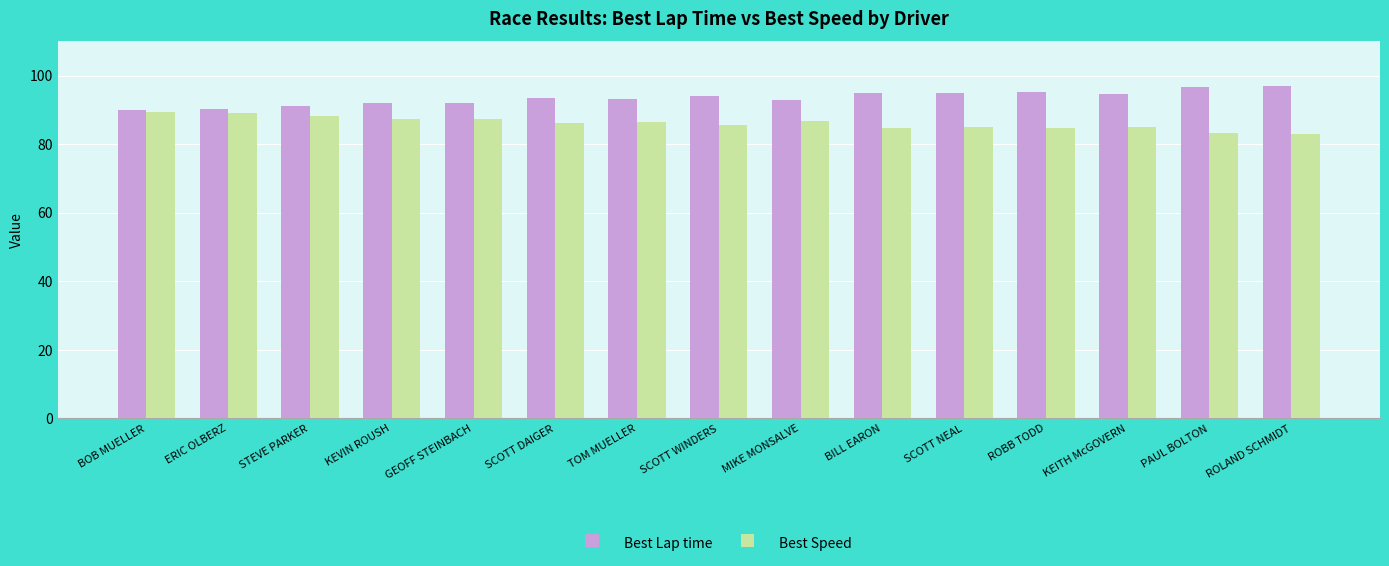

List the series in order of their peak value, highest first.

Best Lap time, Best Speed